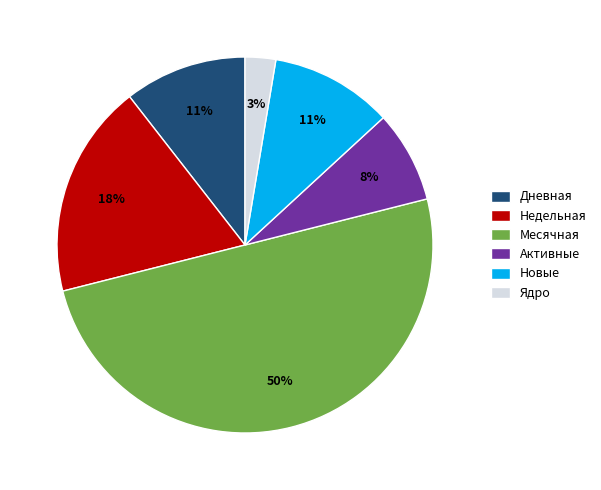

Combined, do Дневная and Ядро account for over 50%?

No